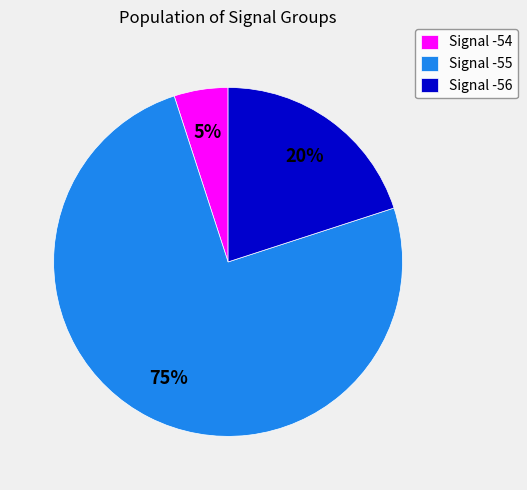

The Signal -56 slice represents 30% of the pie. True or false?

False